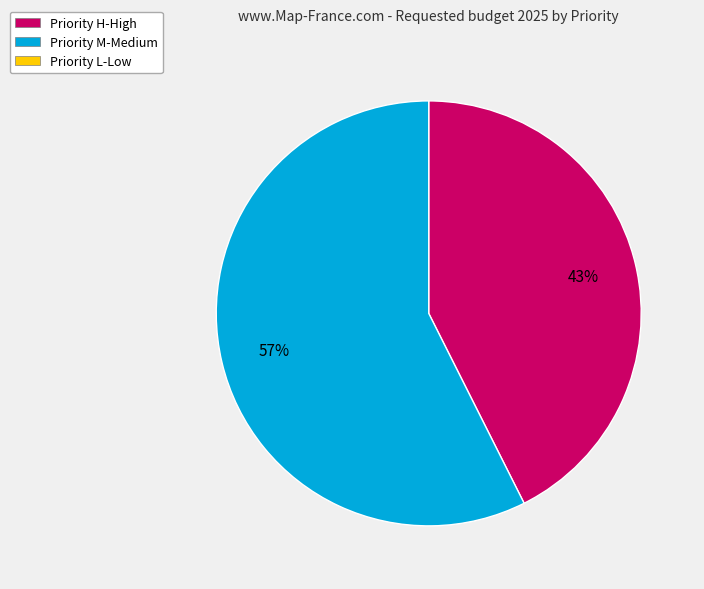

Count the number of slices in the pie.

2